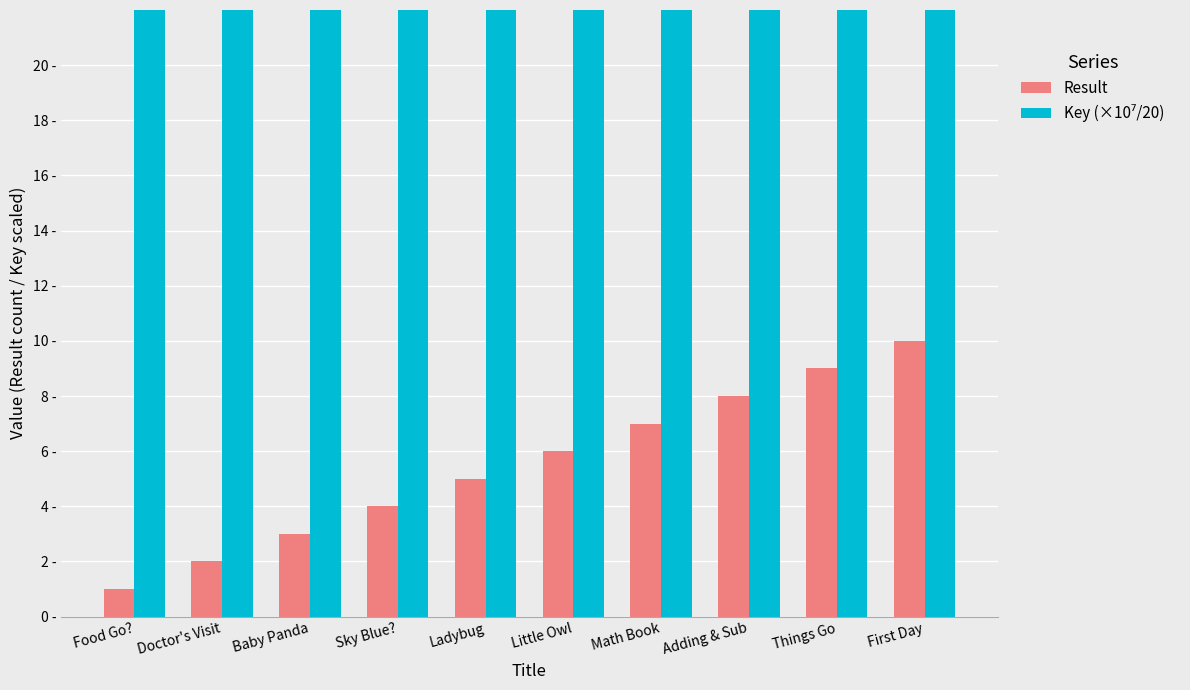

Are the bars grouped side by side (vs. stacked)?

Yes